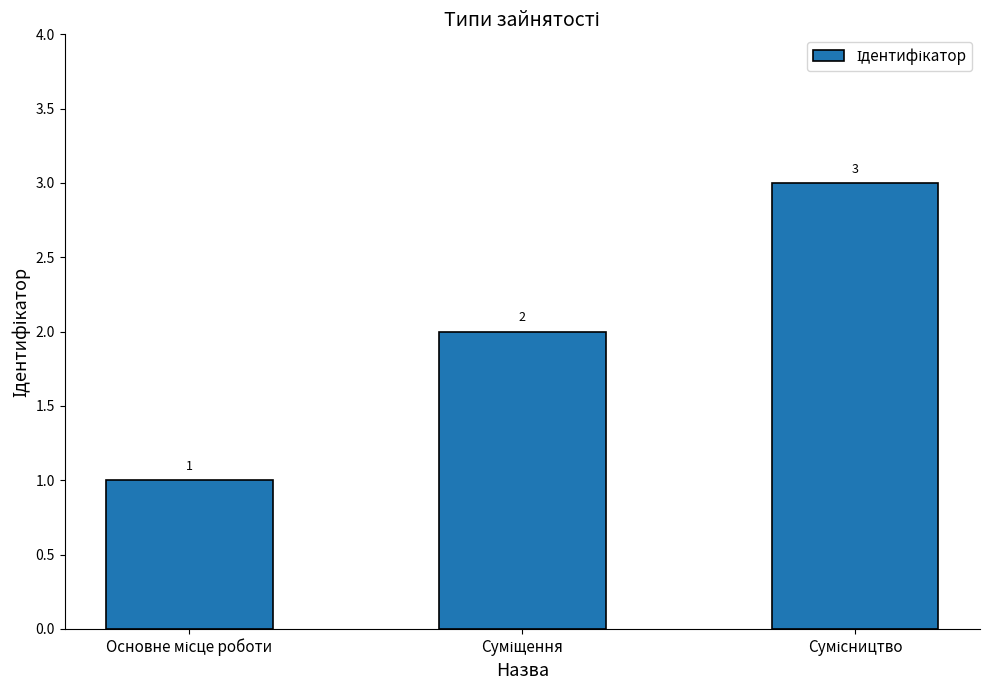

Reading left to right, list all the values displayed in this chart.

1	2	3